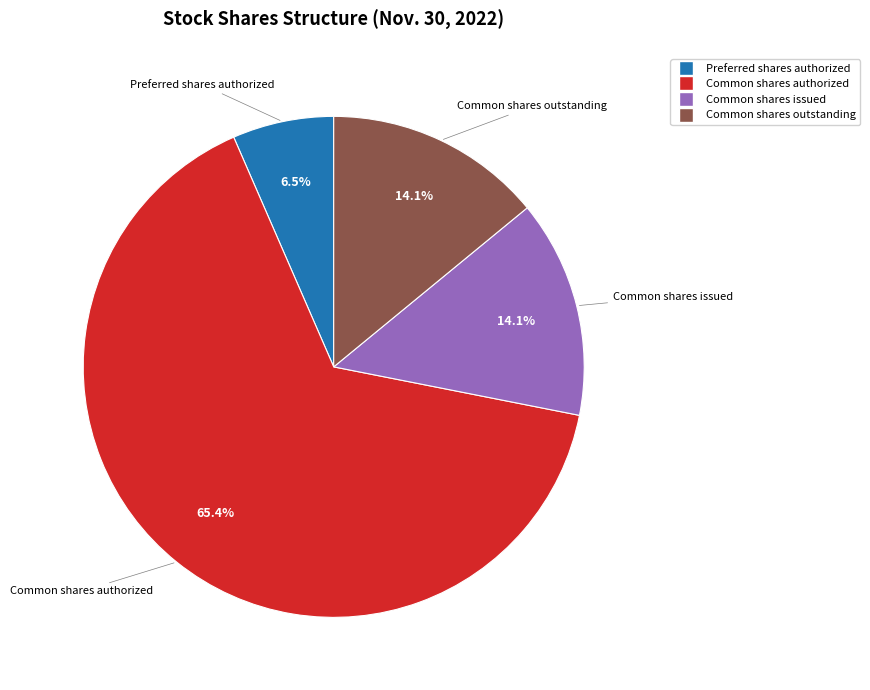

How many slices are in this pie chart?

4